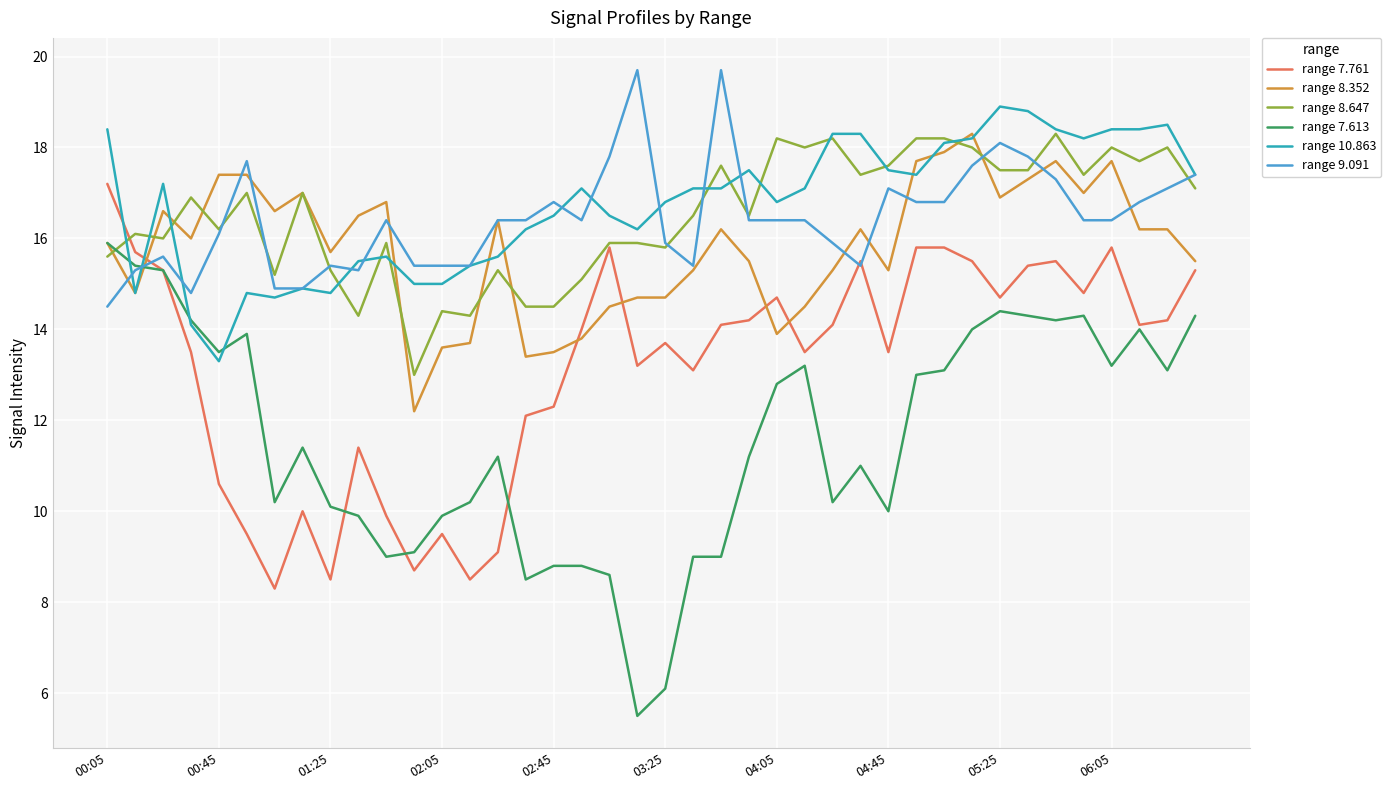

Which series has the widest spread of values?

range 7.613